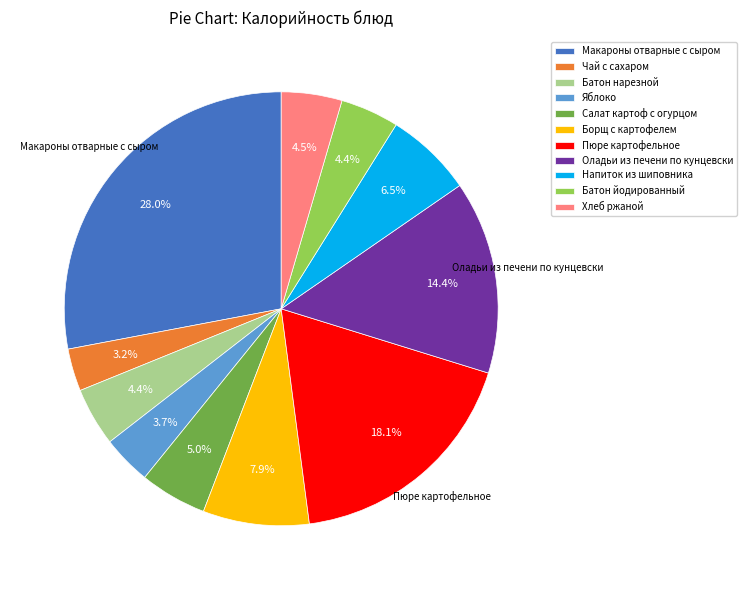

Which has a higher value, Батон йодированный or Напиток из шиповника?

Напиток из шиповника